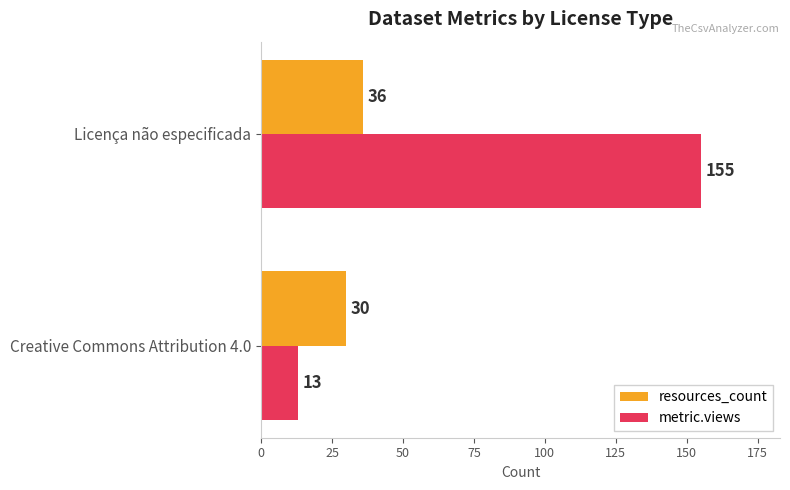

Rank the series by their average value, from highest to lowest.

metric.views, resources_count